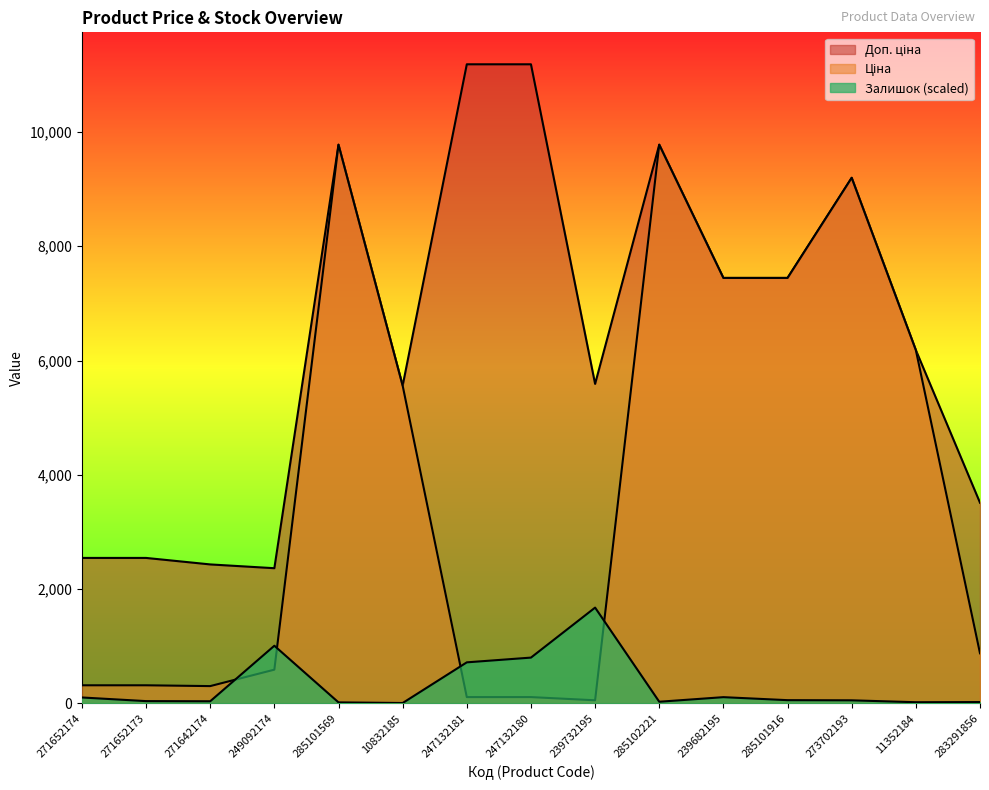

What is the label of the 13th point from the right?

271642174